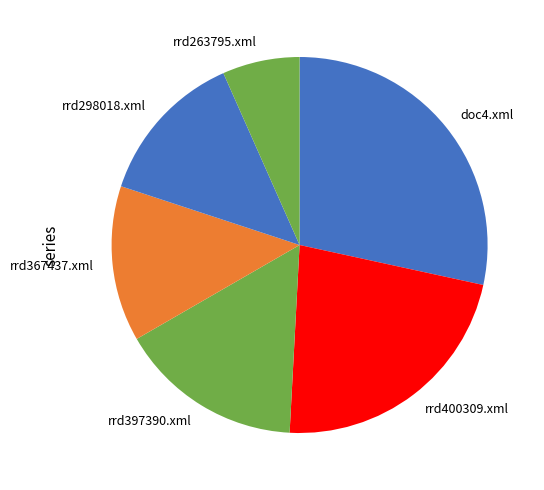

What is the ratio of the value at rrd397390.xml to the value at rrd298018.xml?

1.2